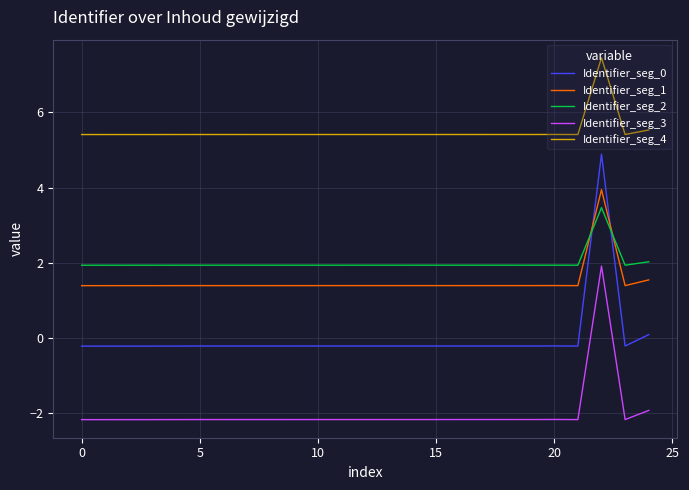

What is the highest value of the Identifier_seg_3 series?

1.9